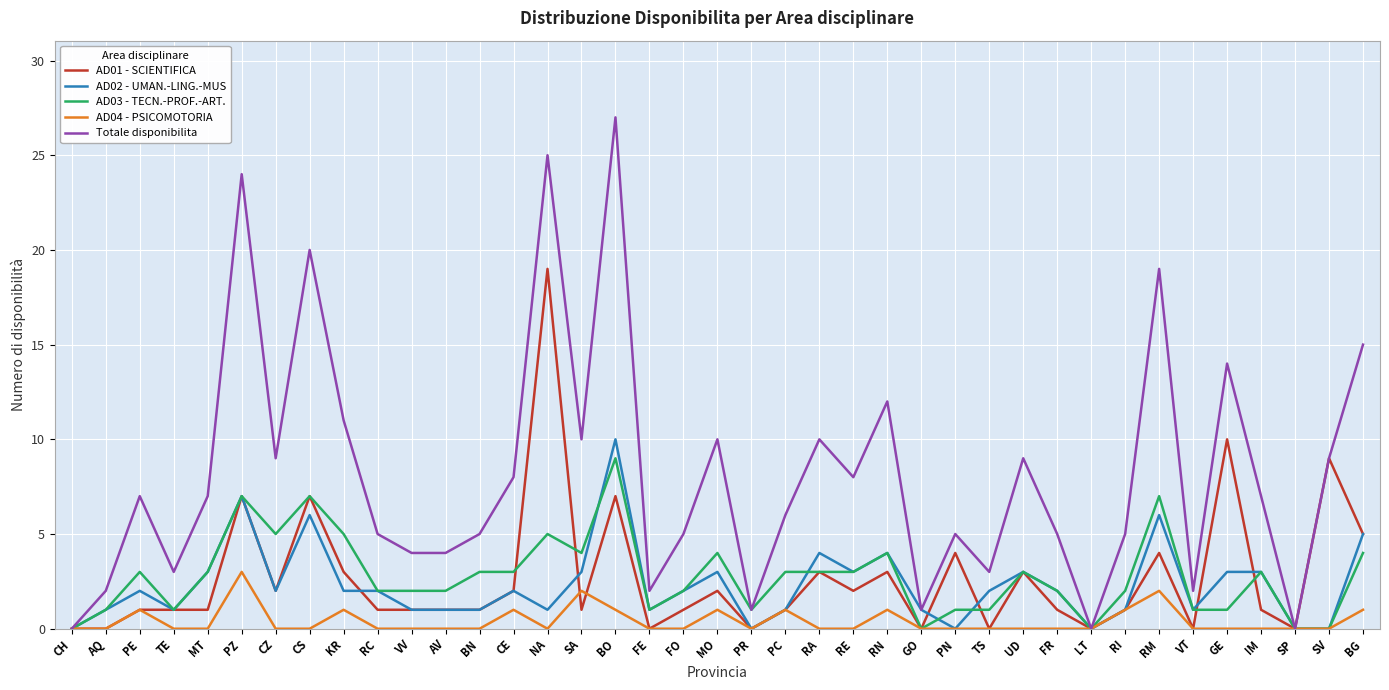

True or false: AD01 - SCIENTIFICA has a value of 0 at CH.

True